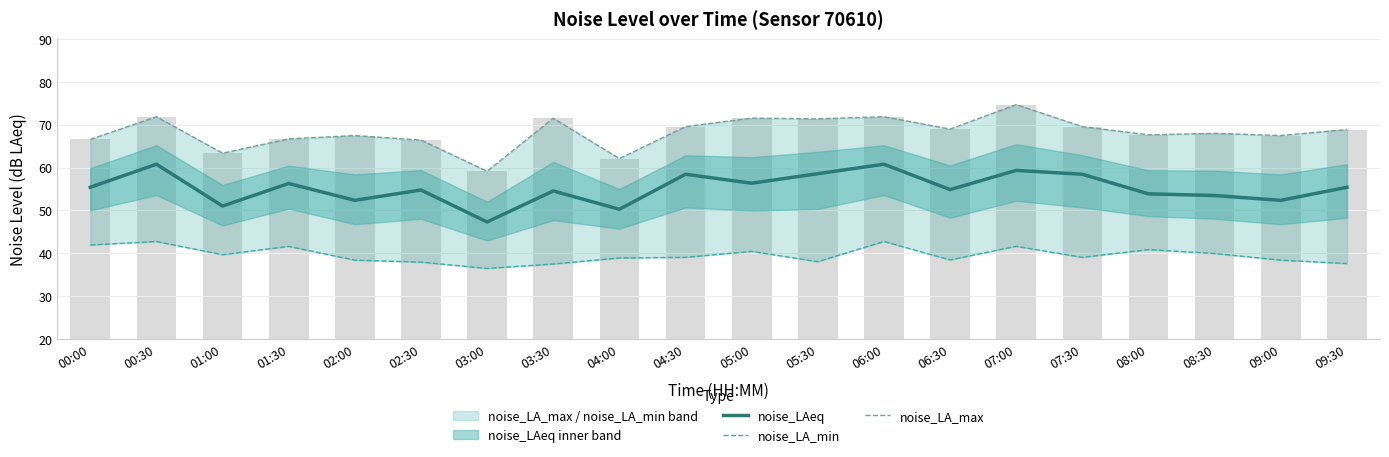

What is the value of the noise_LAeq bar at the 16th from the left?

58.5